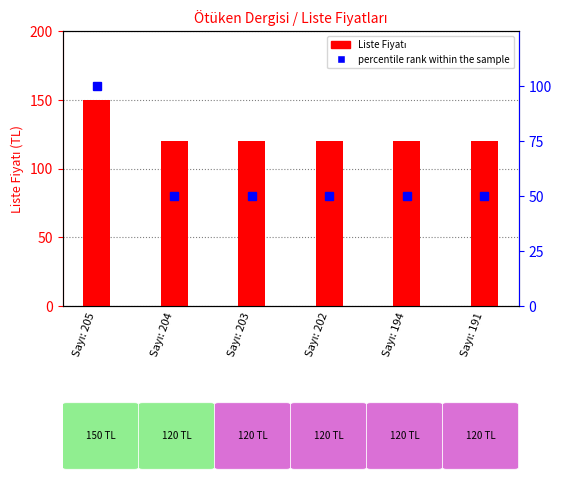

Which series has the largest total across all categories?

Liste Fiyatı